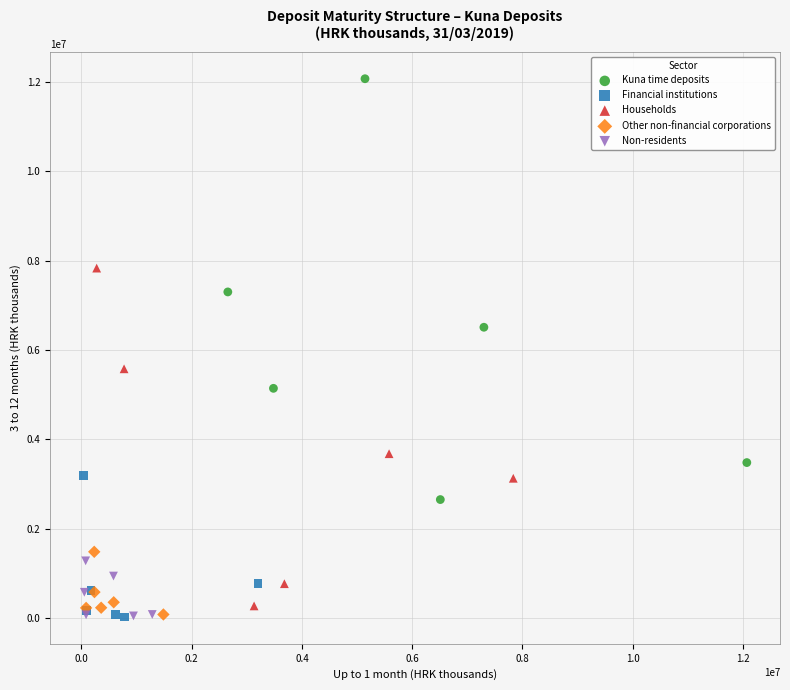

Which series has the widest spread of Y values?

Kuna time deposits